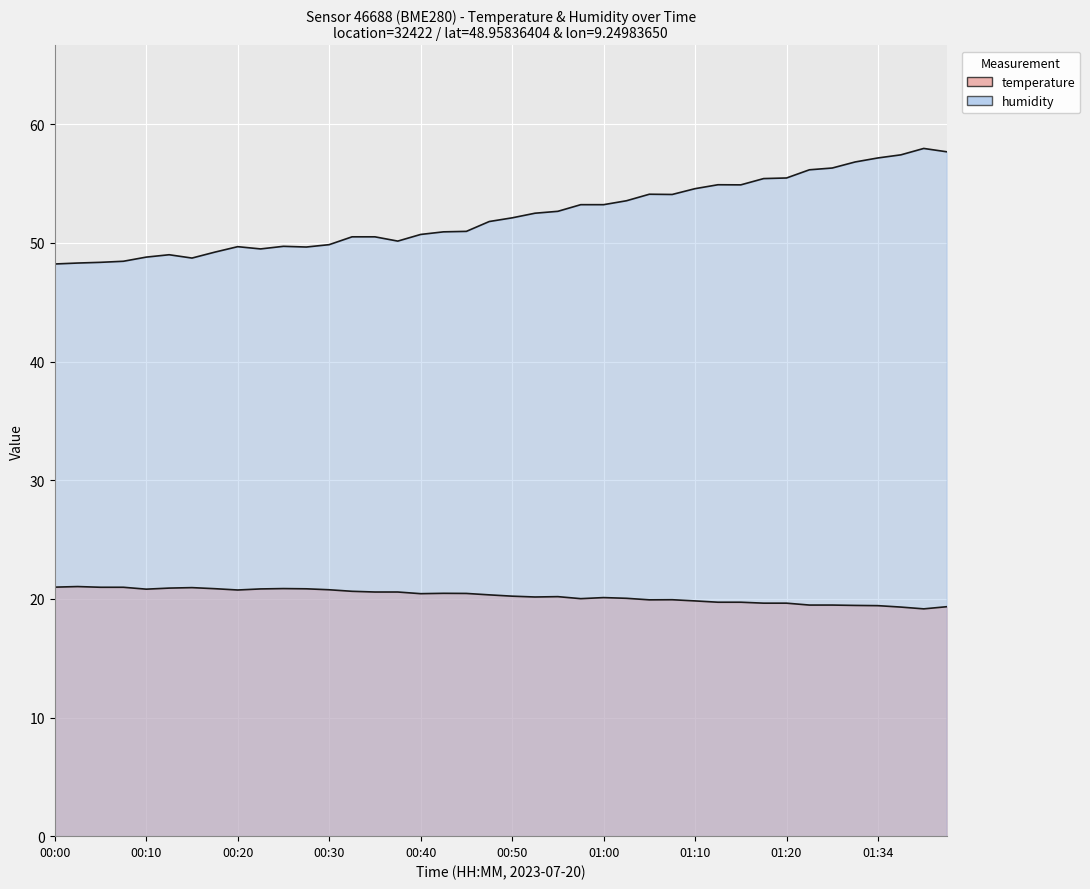

Which series changed the most between 00:35 and 00:45?

humidity